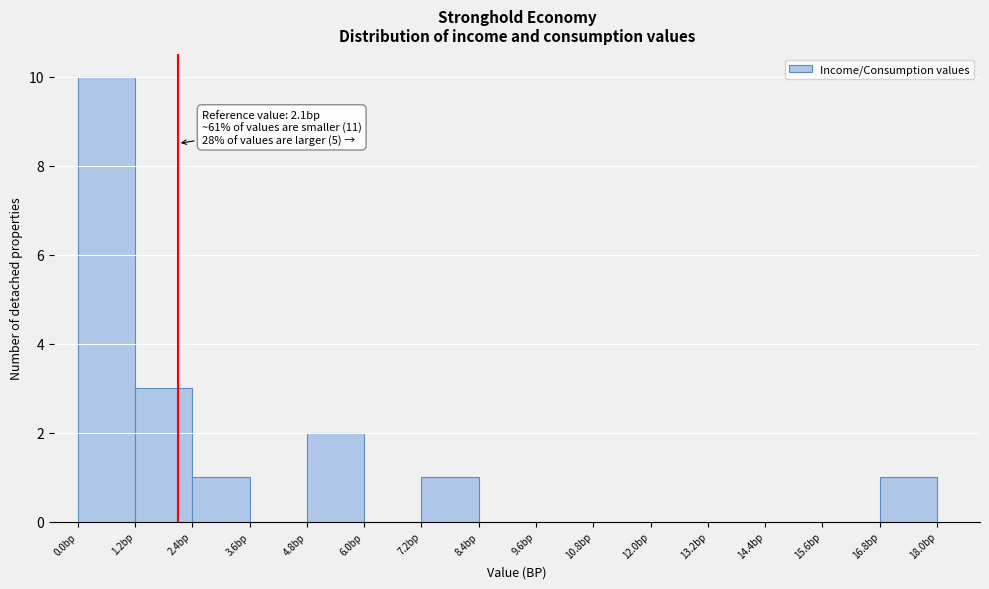

Over which range of the x-axis is the bar tallest?

0.0 to 1.2